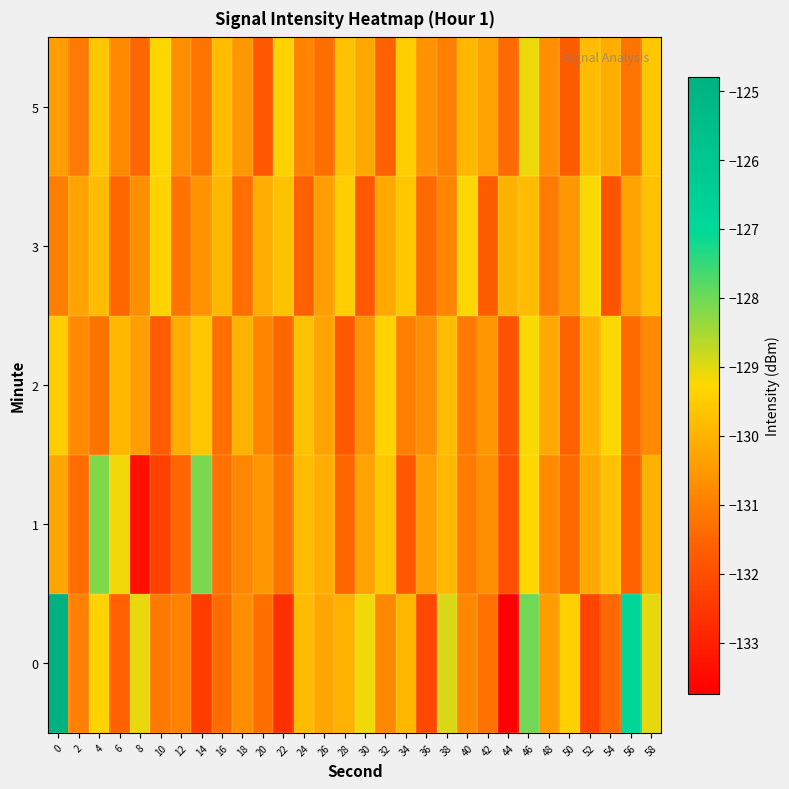

What is the spread (max minus min) of values at 14?

4.3